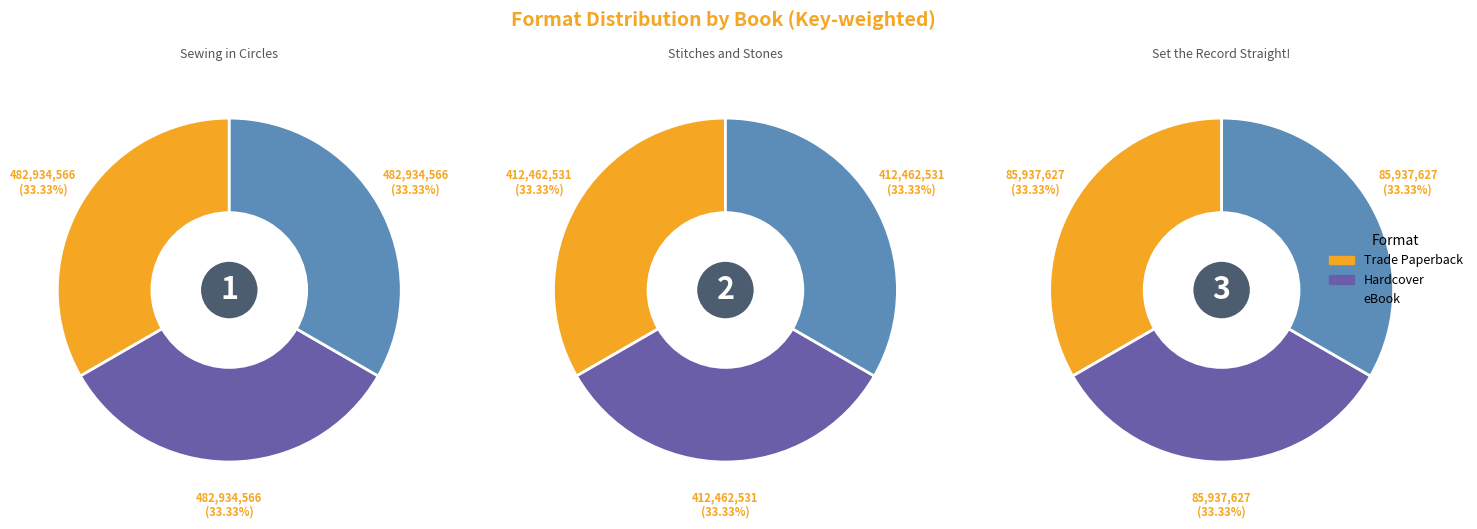

Which slice is the largest?

Sewing in Circles